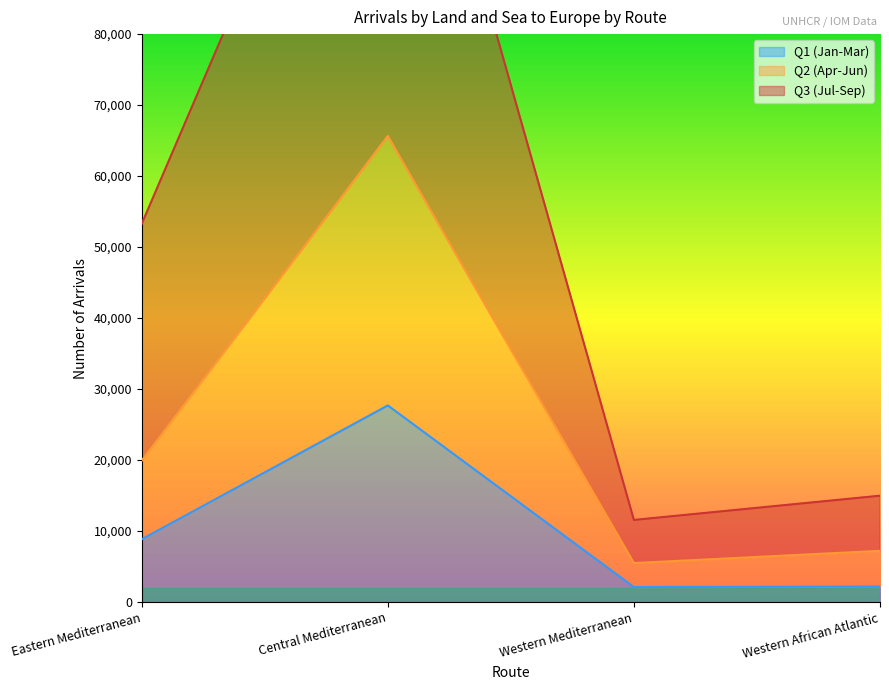

Reading right to left, transcribe all the data shown in this chart.

Q1 (Jan-Mar): Western African Atlantic=2178	Western Mediterranean=2109	Central Mediterranean=27696	Eastern Mediterranean=8841
Q2 (Apr-Jun): Western African Atlantic=7213	Western Mediterranean=5491	Central Mediterranean=65660	Eastern Mediterranean=19915
Q3 (Jul-Sep): Western African Atlantic=14976	Western Mediterranean=11564	Central Mediterranean=134092	Eastern Mediterranean=53264